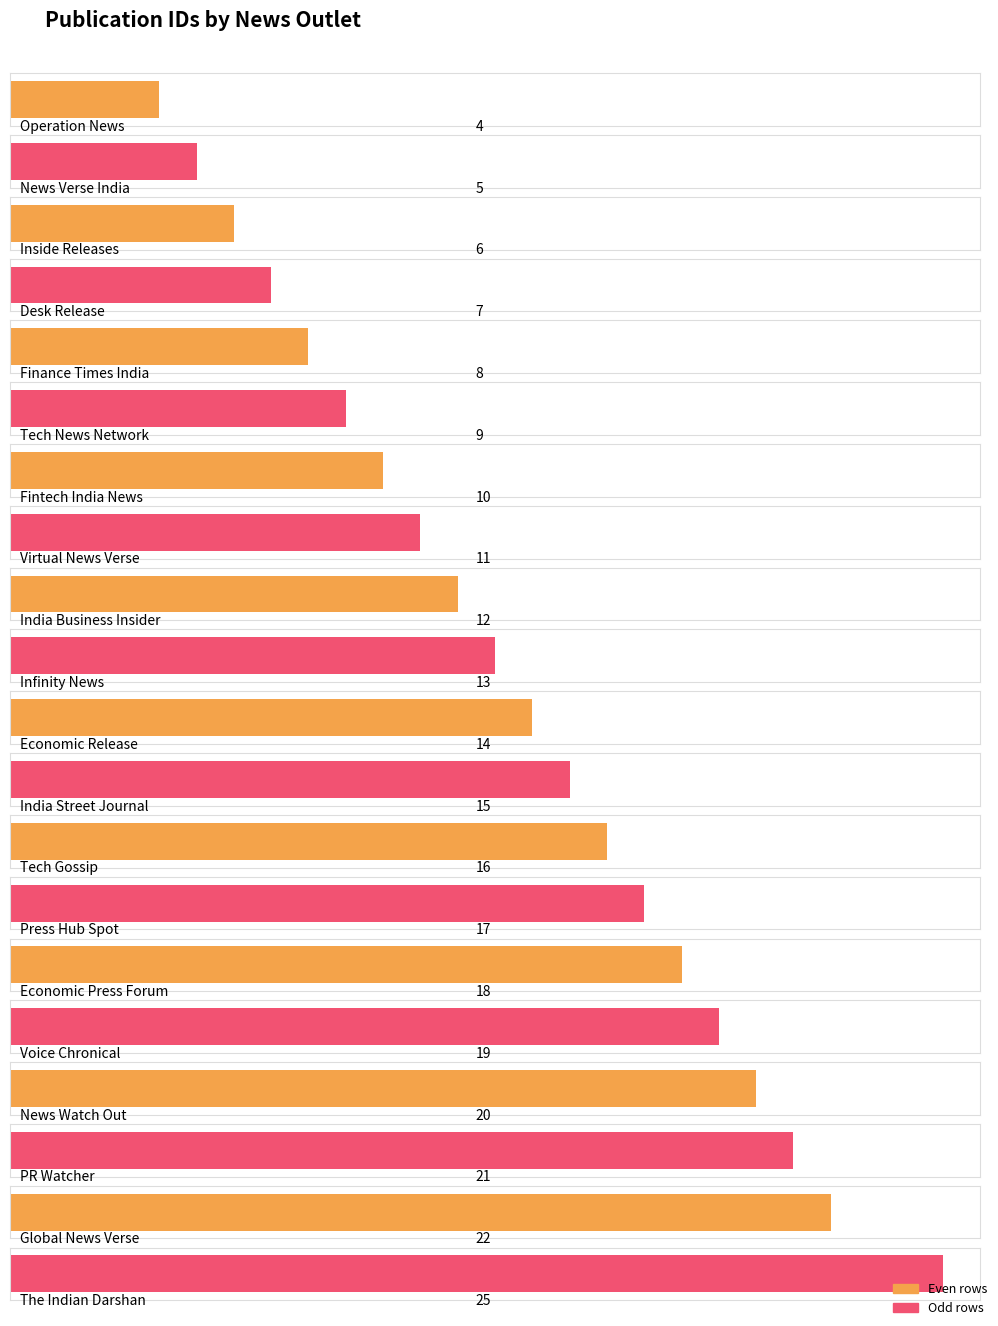

What is the ratio of the value at Inside Releases to the value at Finance Times India?

0.8